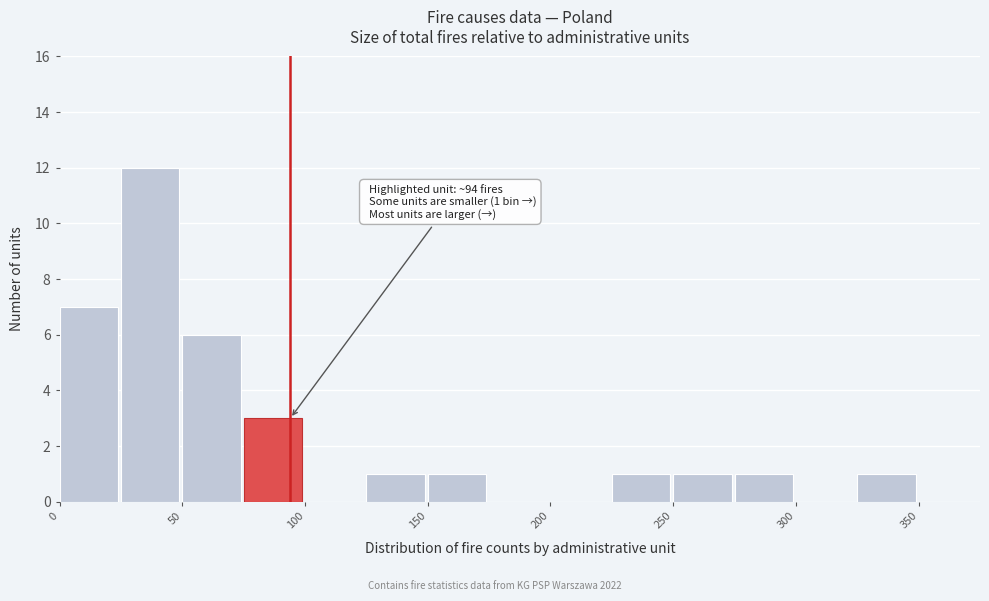

Over which range of the x-axis is the bar tallest?

25 to 50